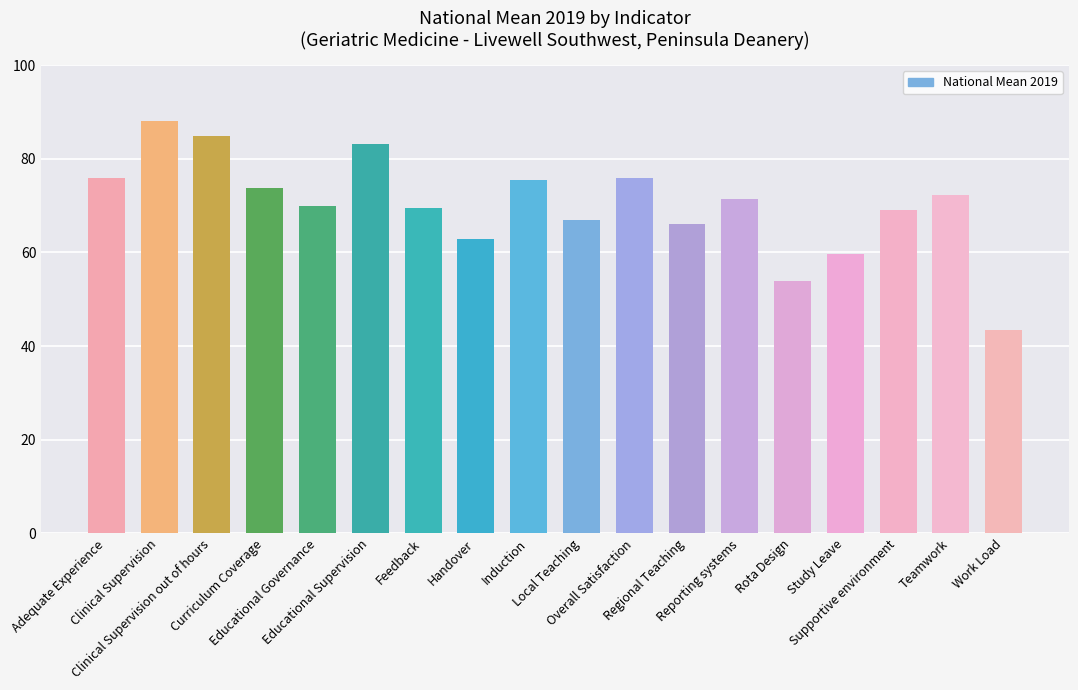

Read the value at Adequate Experience.

75.8